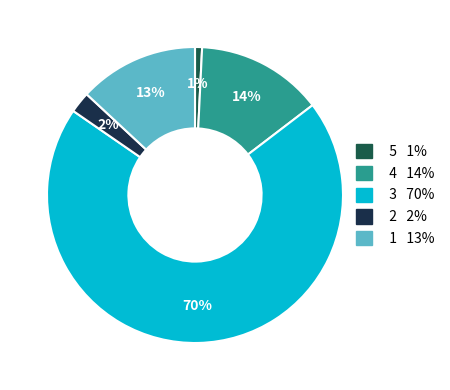

True or false: 5 accounts for 16% of the total.

False